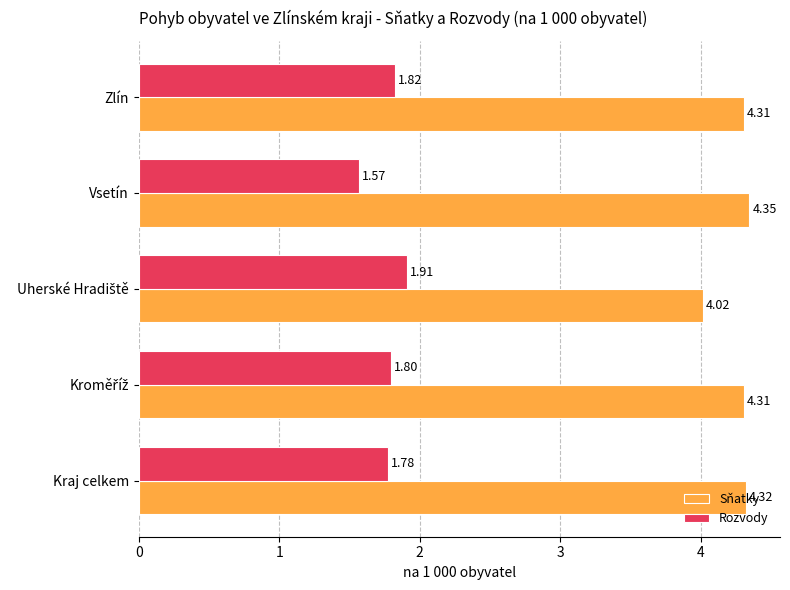

At which category is the sum across all series the highest?

Zlín